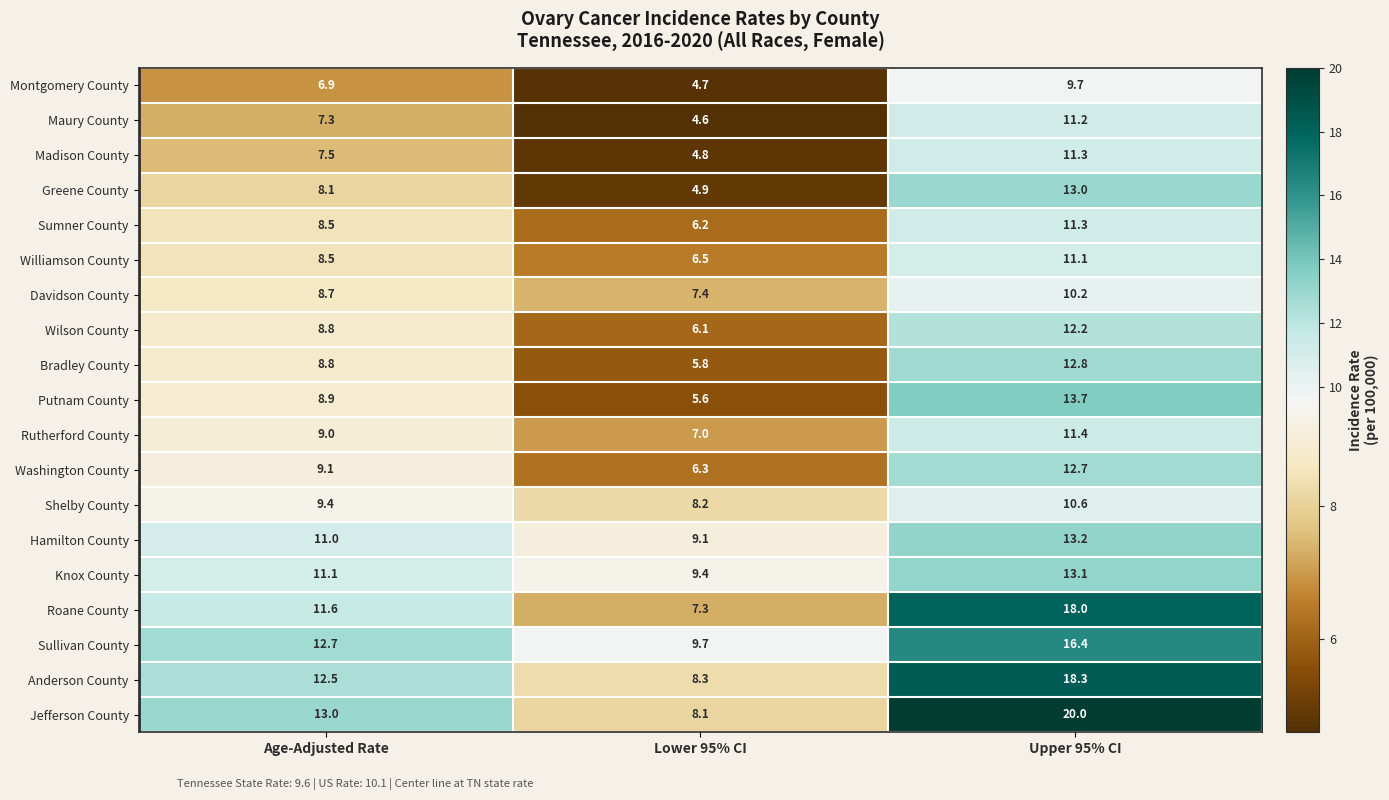

What is the difference between the maximum and minimum values in the Williamson County series?

4.6